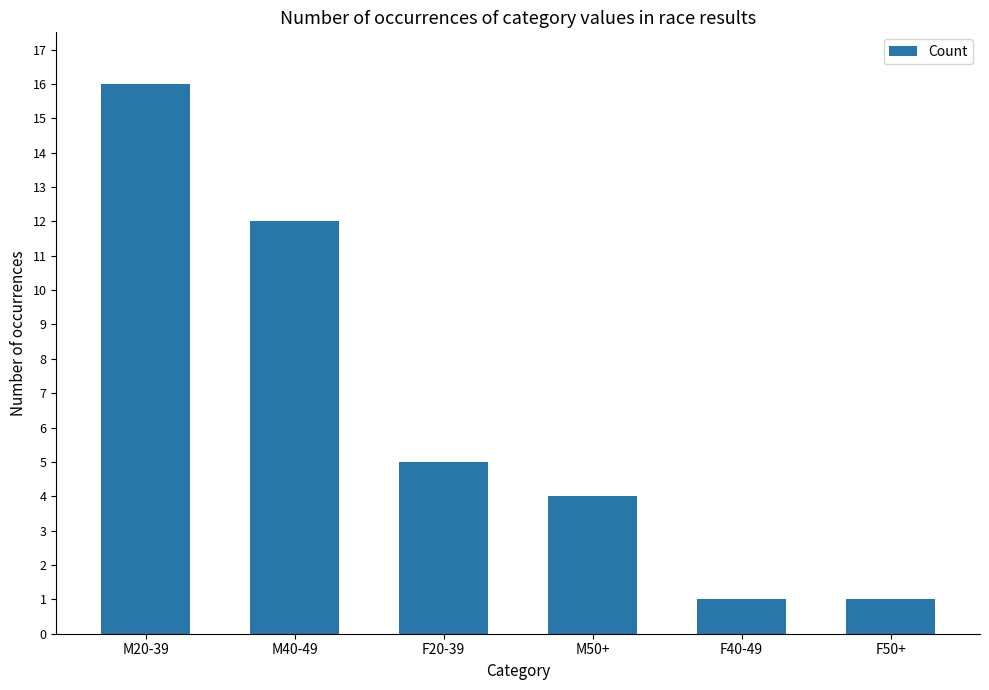

What is the value of the 6th bar from the left?

1